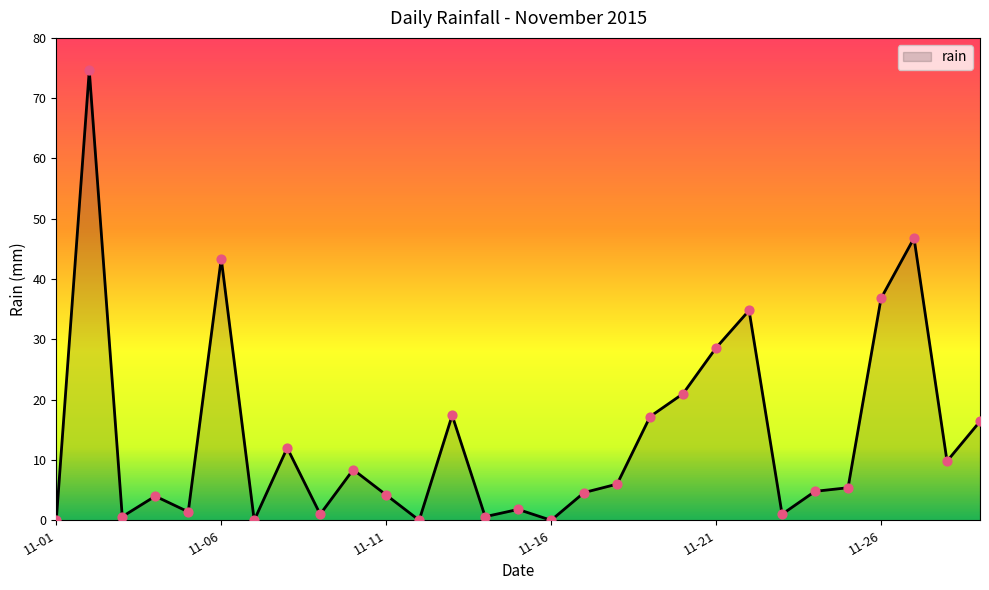

What is the difference between the maximum and minimum values?

74.6